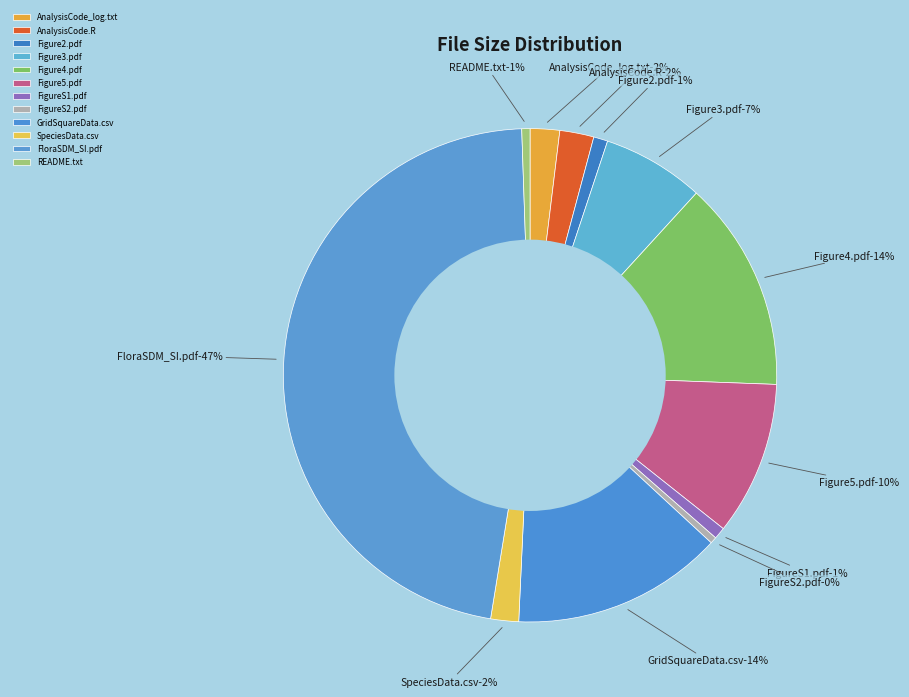

What percentage is the FigureS1.pdf slice, to the nearest percent?

1%